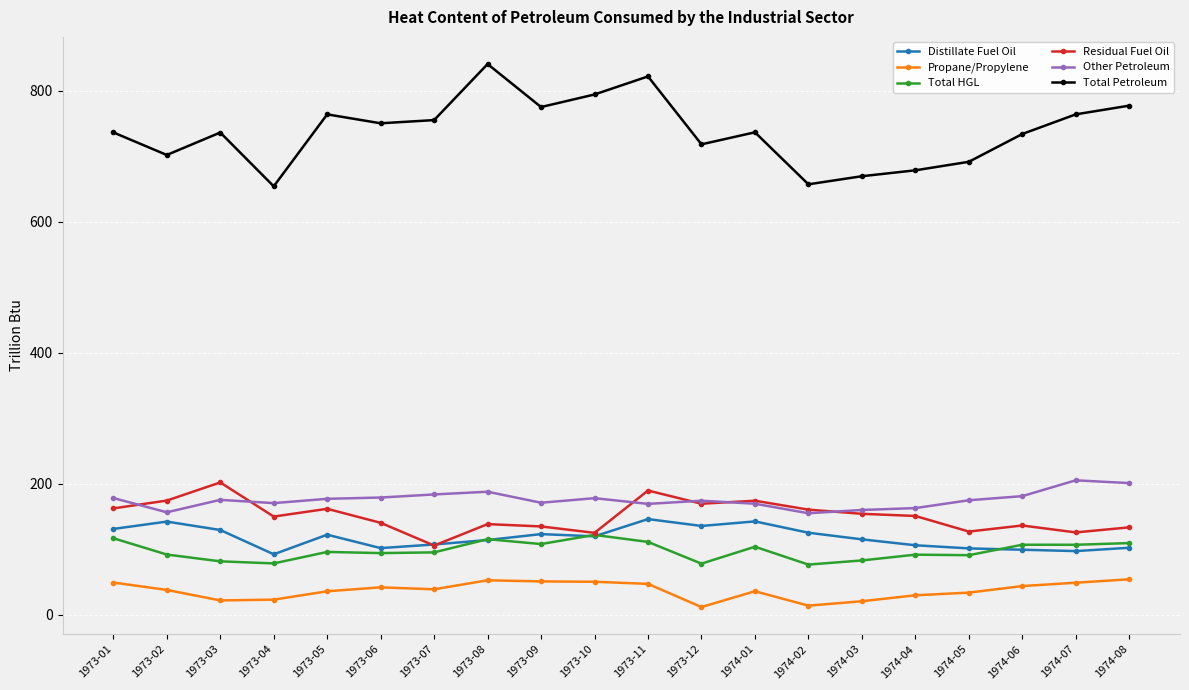

Where is the first local maximum for Distillate Fuel Oil?

1973-02